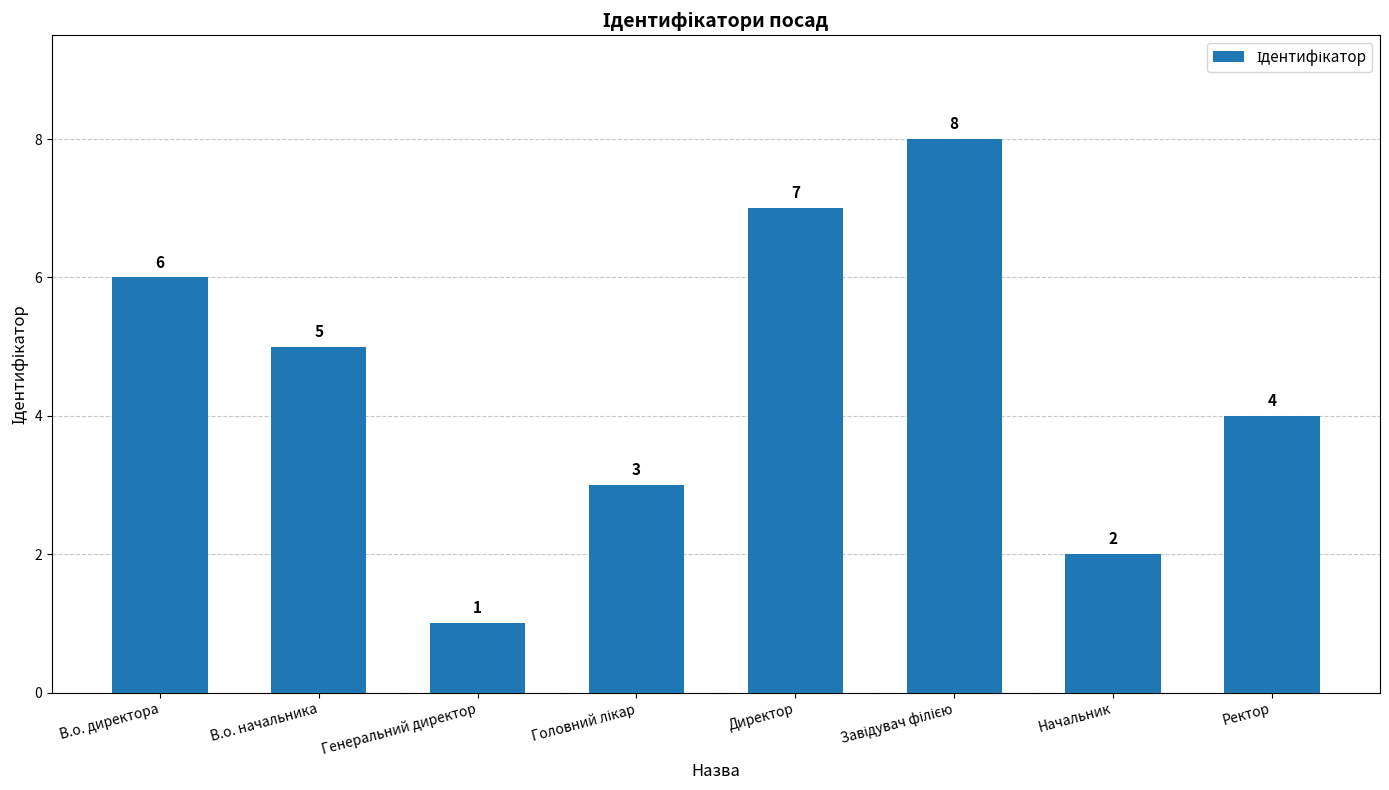

What is the ratio of the value at Генеральний директор to the value at Начальник?

0.5